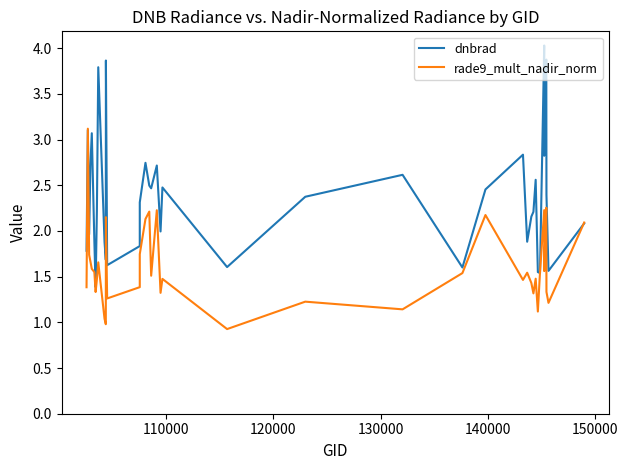

List the series in order of their overall mean, lowest first.

rade9_mult_nadir_norm, dnbrad